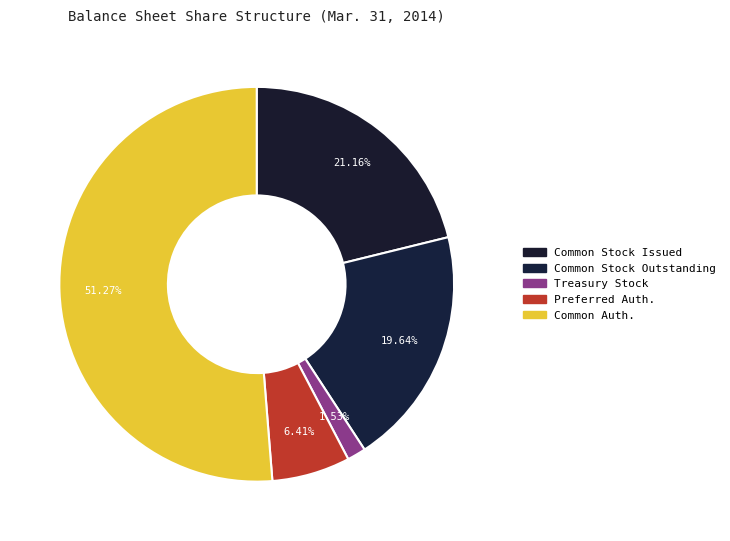

To the nearest percent, what is the difference between the largest and smallest slice percentages?

50%